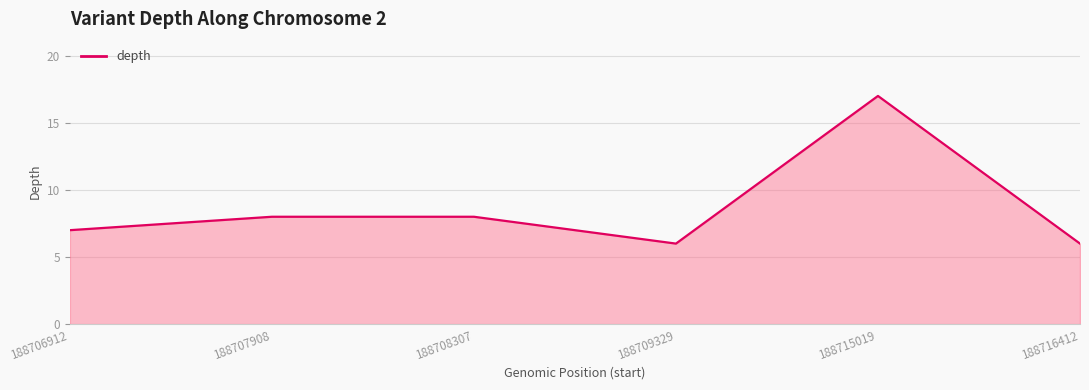

True or false: the data shows 17 at 188715019.

True